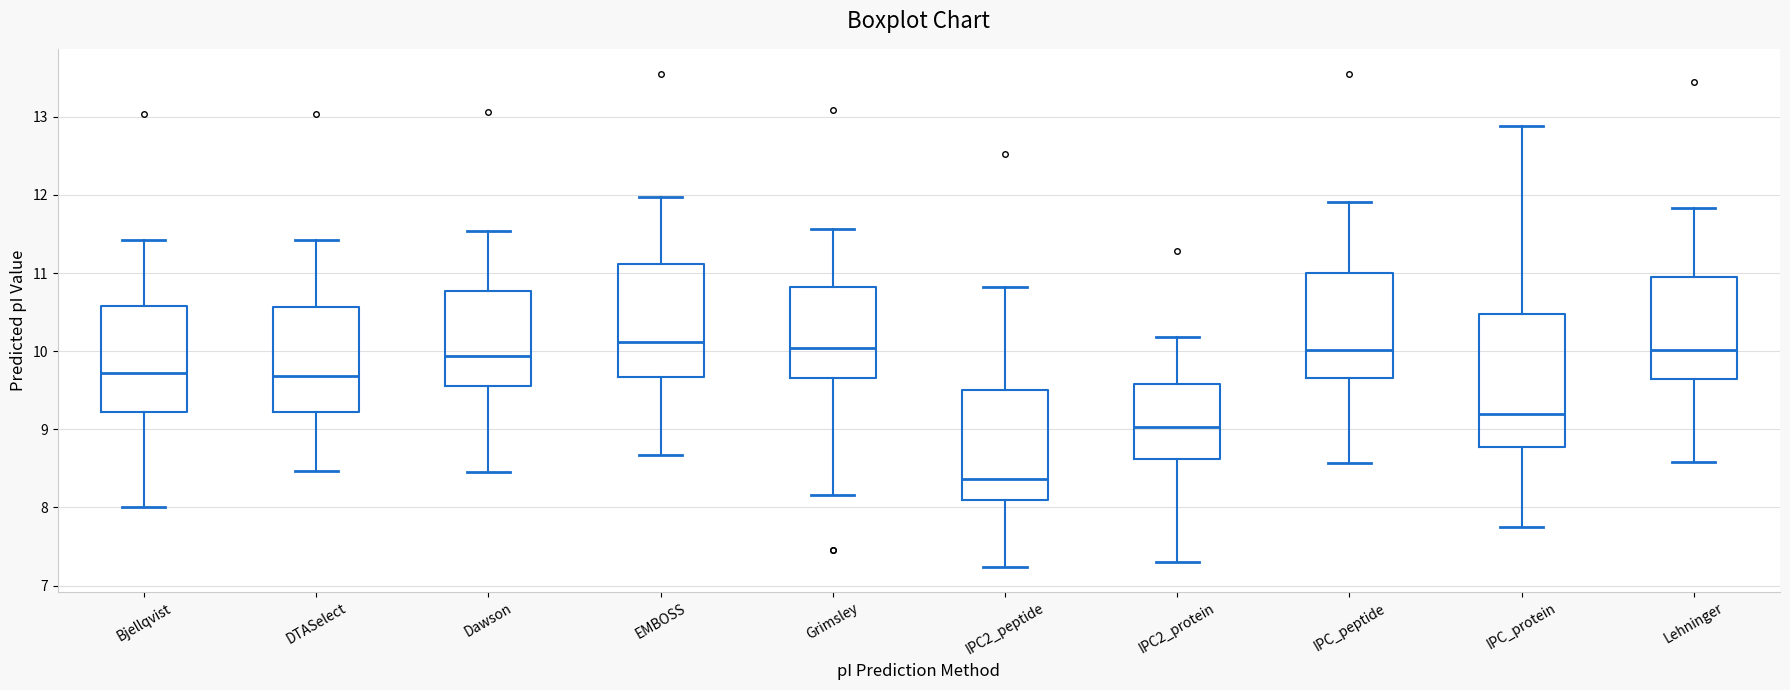

Reading left to right, read every box against the y-axis: the position of its median line, the range the box covers, and the ends of its whiskers. The values are not printed on the chart, so give them approximately, as read against the axis.

Bjellqvist: median 9.7, box 9.2 to 10.6, whiskers 8.0 to 11.4
DTASelect: median 9.7, box 9.2 to 10.6, whiskers 8.5 to 11.4
Dawson: median 9.9, box 9.6 to 10.8, whiskers 8.4 to 11.5
EMBOSS: median 10.1, box 9.7 to 11.1, whiskers 8.7 to 12.0
Grimsley: median 10.0, box 9.7 to 10.8, whiskers 8.2 to 11.6
IPC2_peptide: median 8.4, box 8.1 to 9.5, whiskers 7.2 to 10.8
IPC2_protein: median 9.0, box 8.6 to 9.6, whiskers 7.3 to 10.2
IPC_peptide: median 10.0, box 9.7 to 11.0, whiskers 8.6 to 11.9
IPC_protein: median 9.2, box 8.8 to 10.5, whiskers 7.7 to 12.9
Lehninger: median 10.0, box 9.6 to 11.0, whiskers 8.6 to 11.8